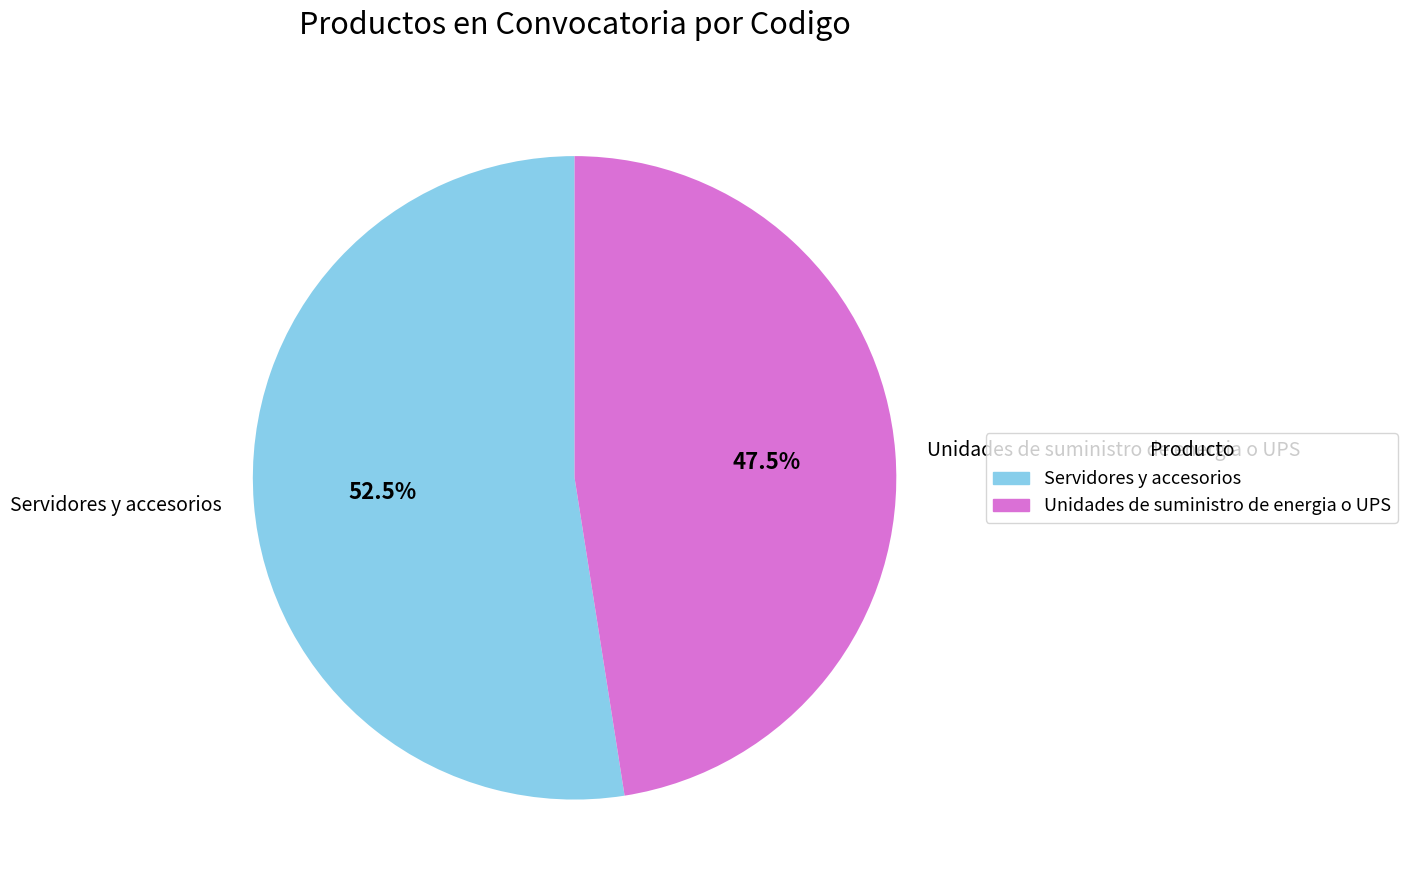

True or false: Servidores y accesorios accounts for 44% of the total.

False